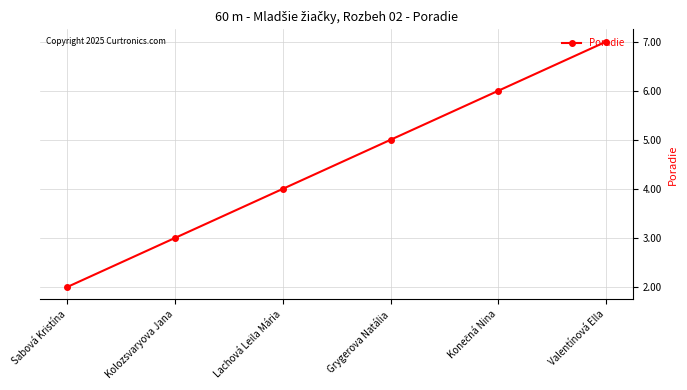

What is the difference between the maximum and minimum values?

5